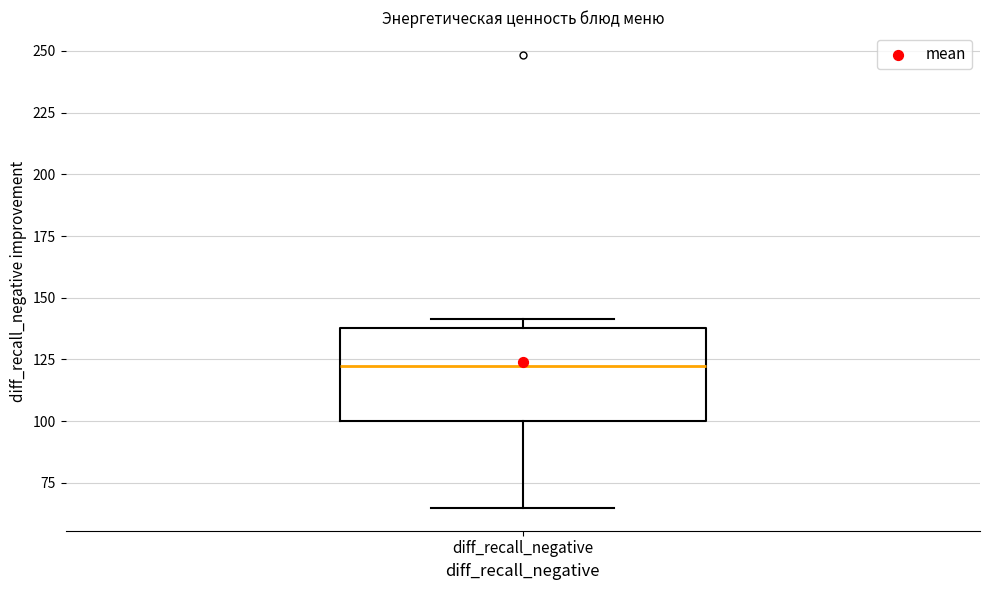

Read this box plot against the y-axis: the position of the median line, the range covered by the box, and the ends of both whiskers. The values are not printed on the chart, so give them approximately, as read against the axis.

median 120, box 100 to 140, whiskers 65 to 140 (just above the box's upper edge)